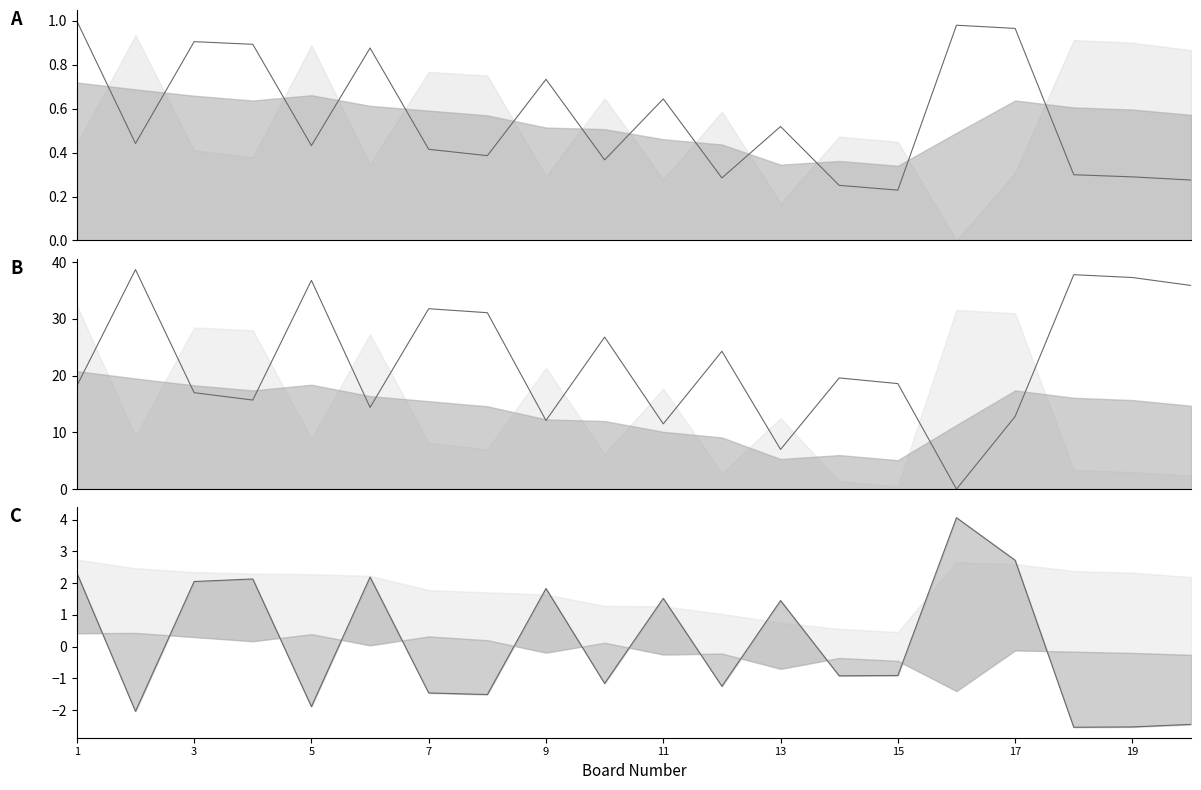

True or false: Rating Black and Rating White intersect in this chart.

True